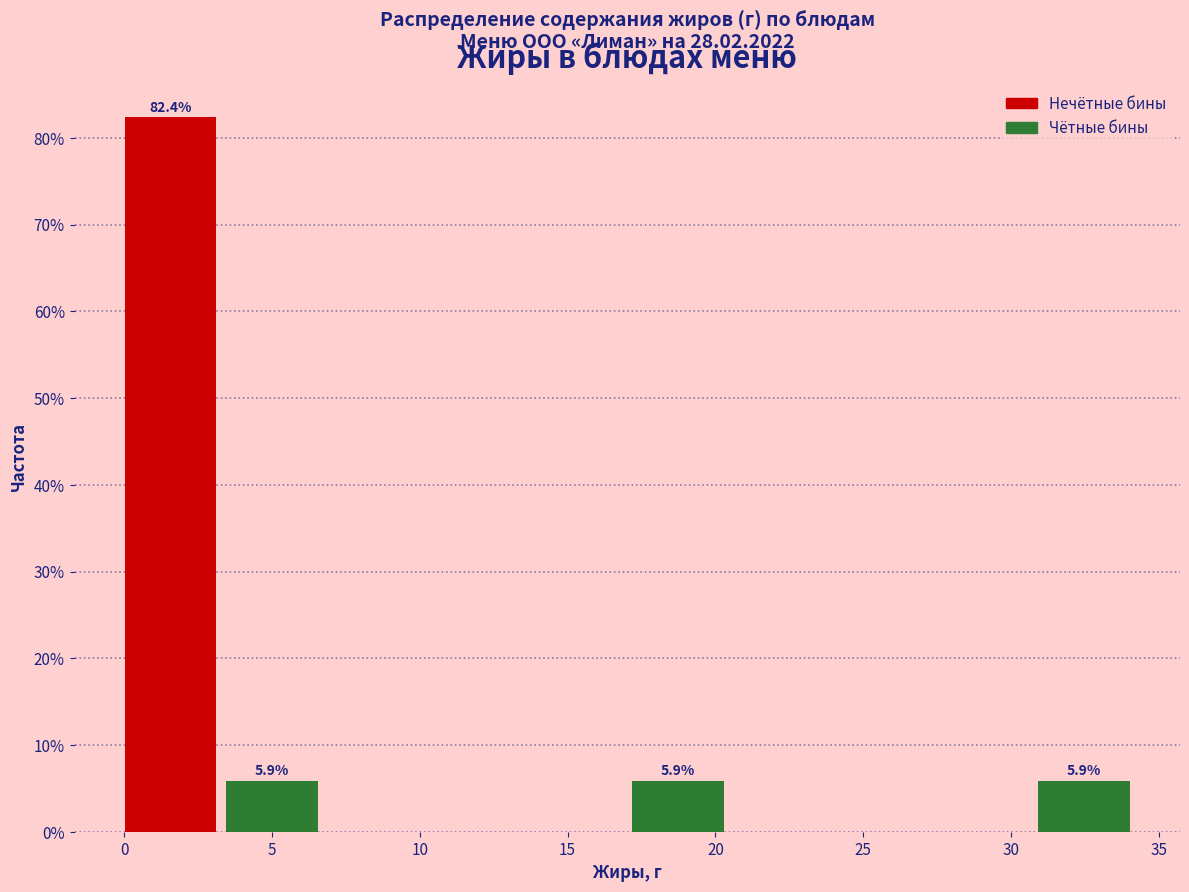

Over which range of the x-axis is the bar tallest?

0.0 to 3.5